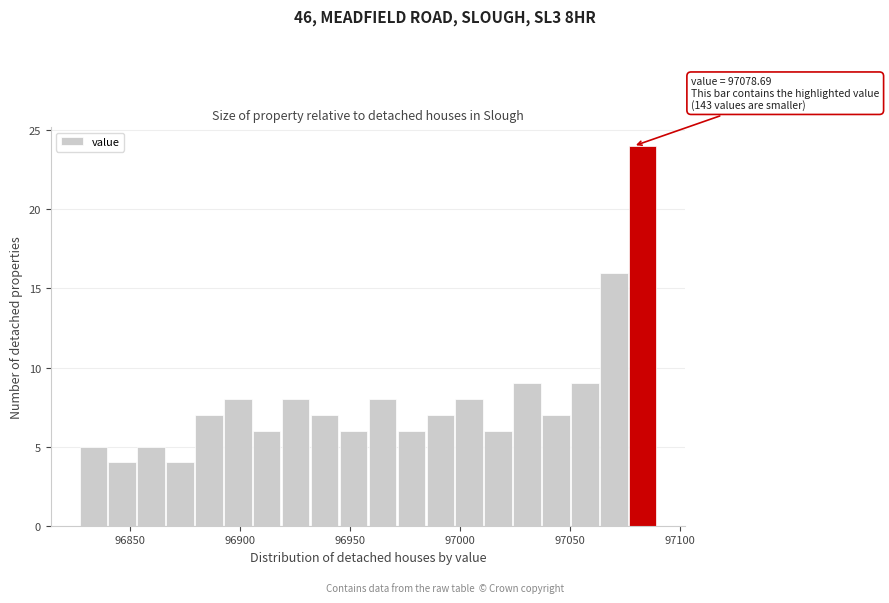

Around what value on the x-axis is the tallest bar? Give the approximate position of its centre, as read against the axis.

97085